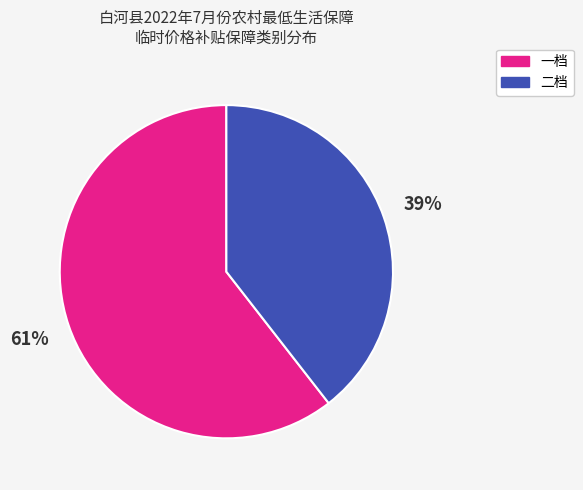

To the nearest percent, what is the combined percentage of 一档 and 二档?

100%